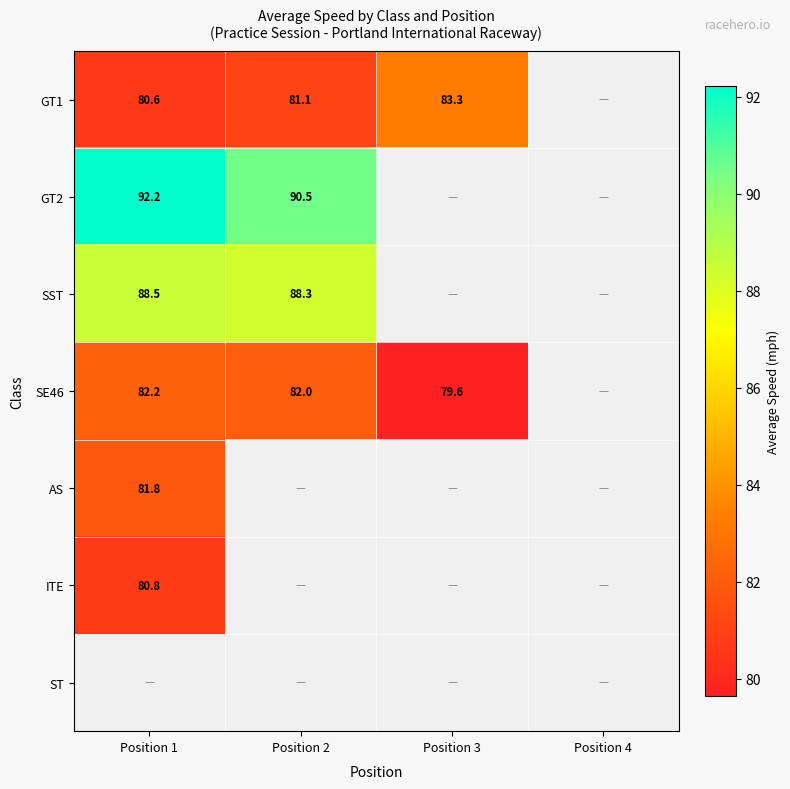

Which series has the widest spread of values?

GT1